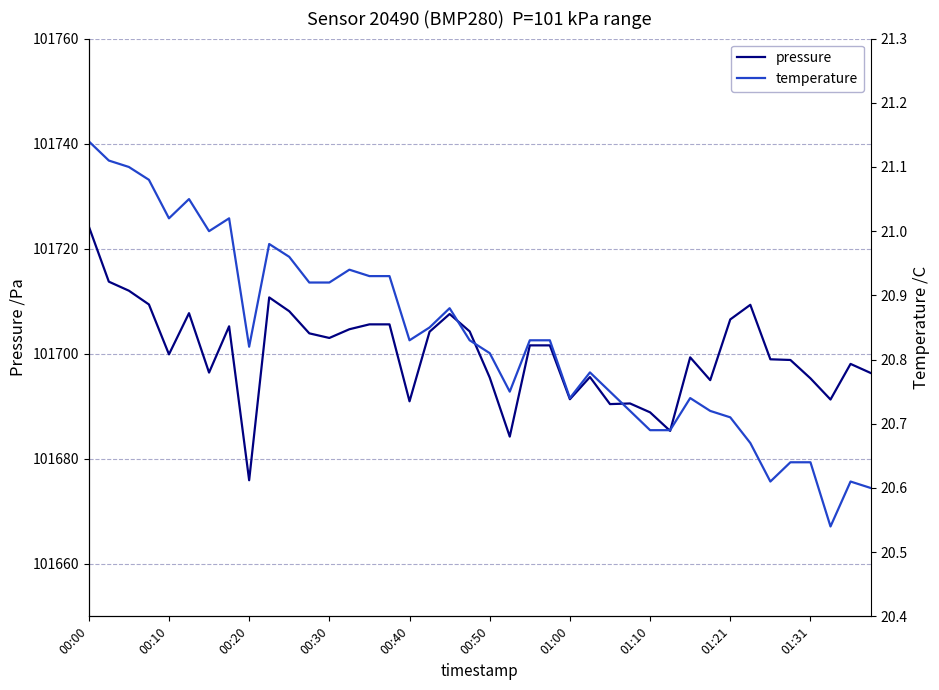

At which label does pressure reach its peak?

00:00